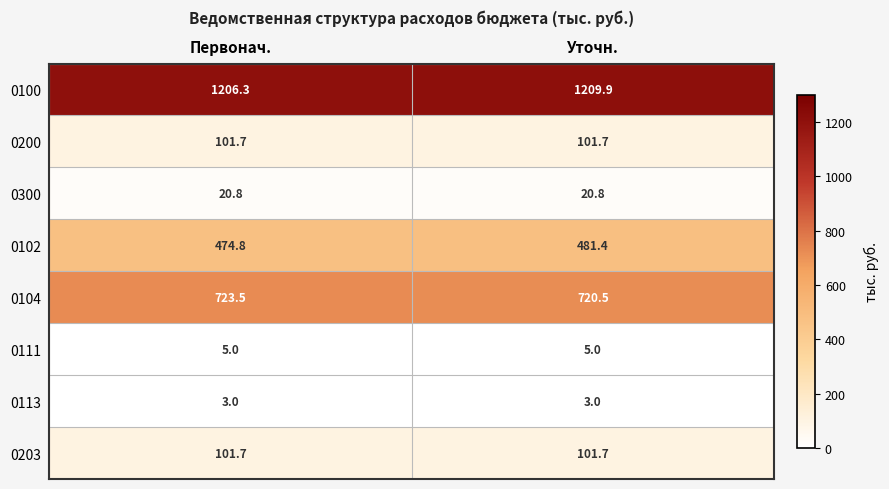

At which category is the sum across all series the highest?

Уточн.